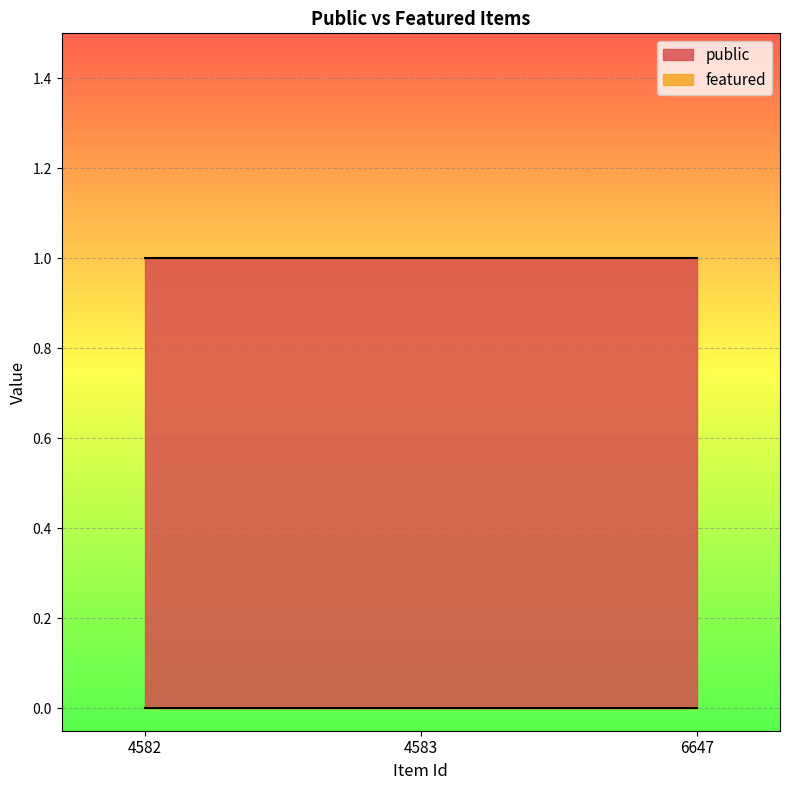

At which category is the sum across all series the highest?

4582